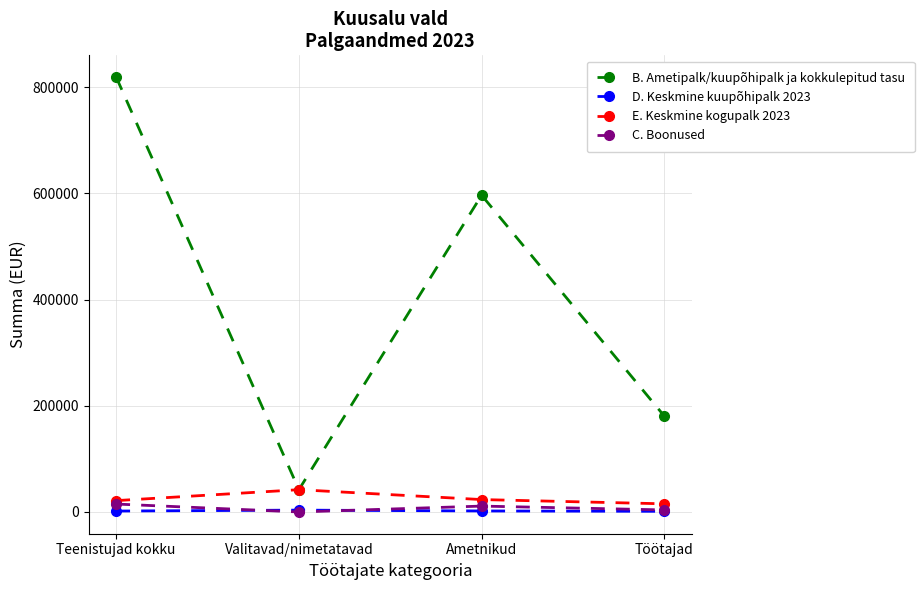

True or false: B. Ametipalk/kuupõhipalk ja kokkulepitud tasu has more than 1 interior local peaks.

False